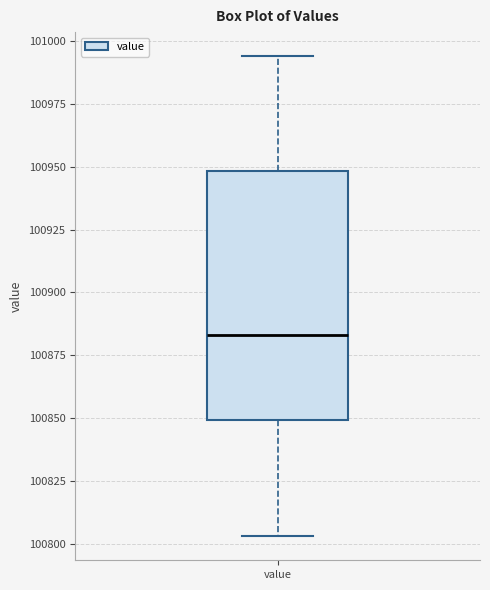

Where is the upper edge of the box for value on the y-axis? The values are not printed on the chart, so give them approximately, as read against the axis.

100950